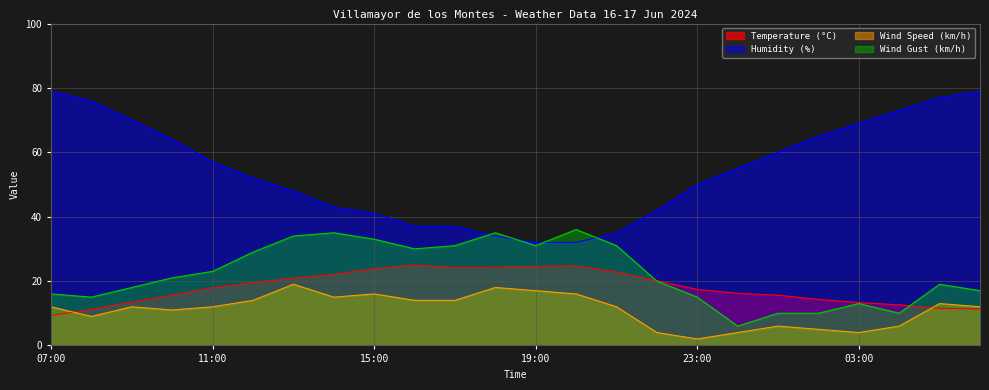

How many interior local valleys does the Wind Speed (km/h) series have?

5